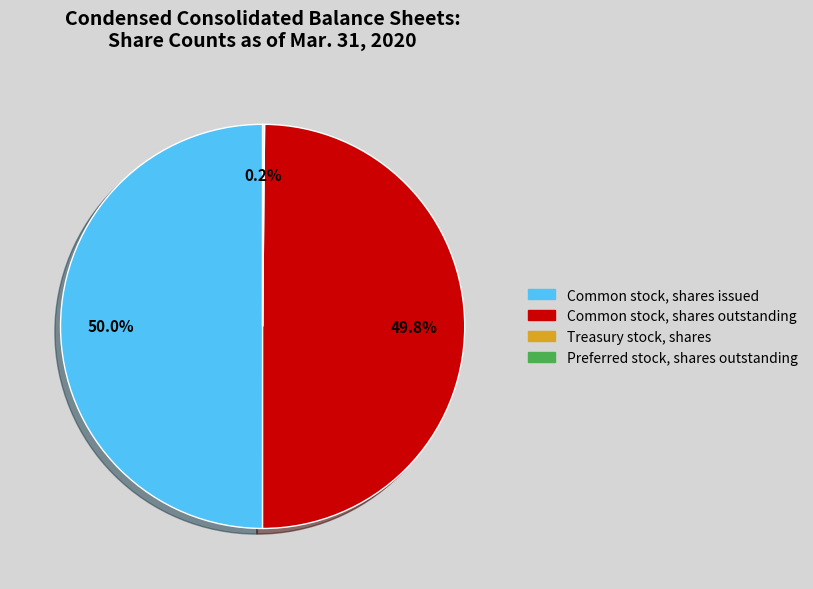

What portion of the pie excludes Common stock, shares issued?

50.0%